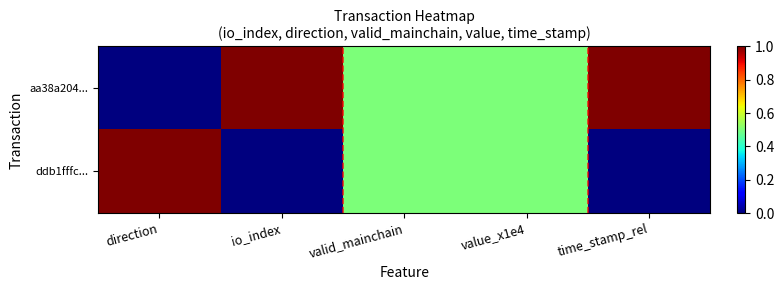

Reading right to left, list all the values displayed in this chart.

aa38a204...: time_stamp_rel=1.0	value_x1e4=0.5	valid_mainchain=0.5	io_index=1.0	direction=0.0
ddb1fffc...: time_stamp_rel=0.0	value_x1e4=0.5	valid_mainchain=0.5	io_index=0.0	direction=1.0